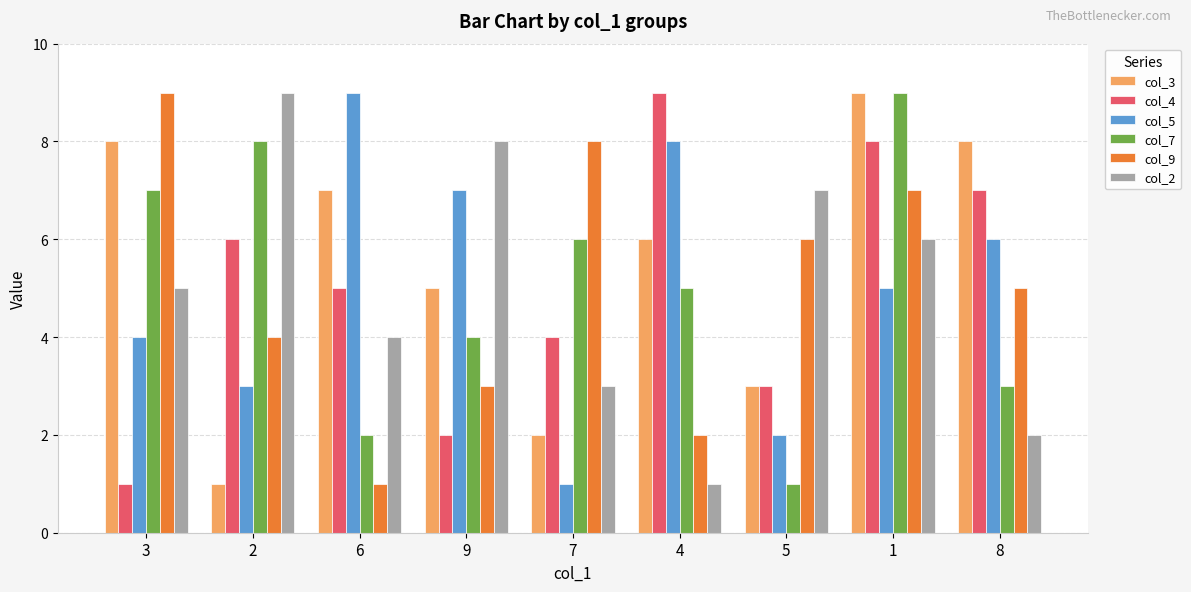

Between 5 and 1, which series saw the biggest shift?

col_7